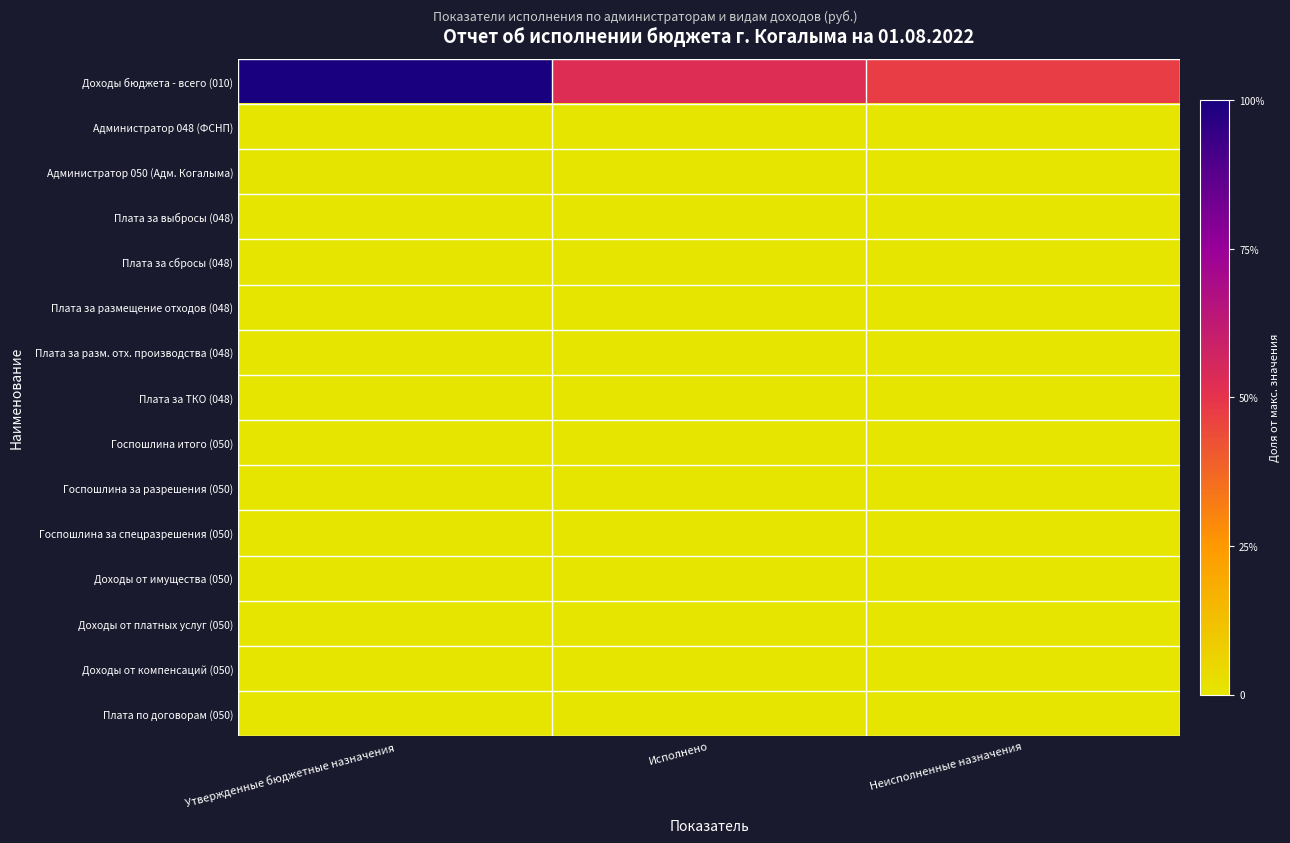

Which series has the largest total across all categories?

Доходы бюджета - всего (010)